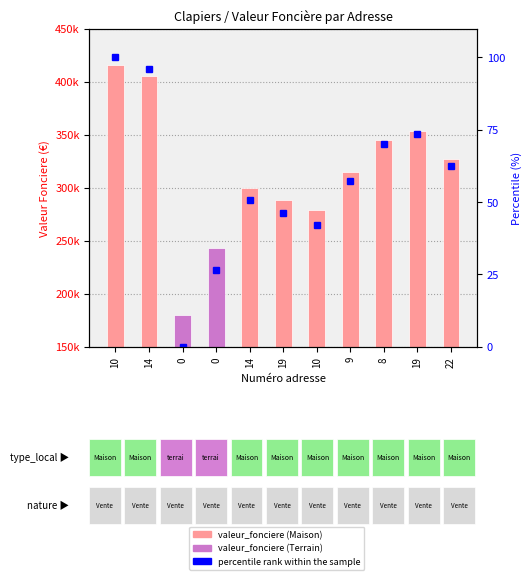

Are the bars grouped side by side (vs. stacked)?

No